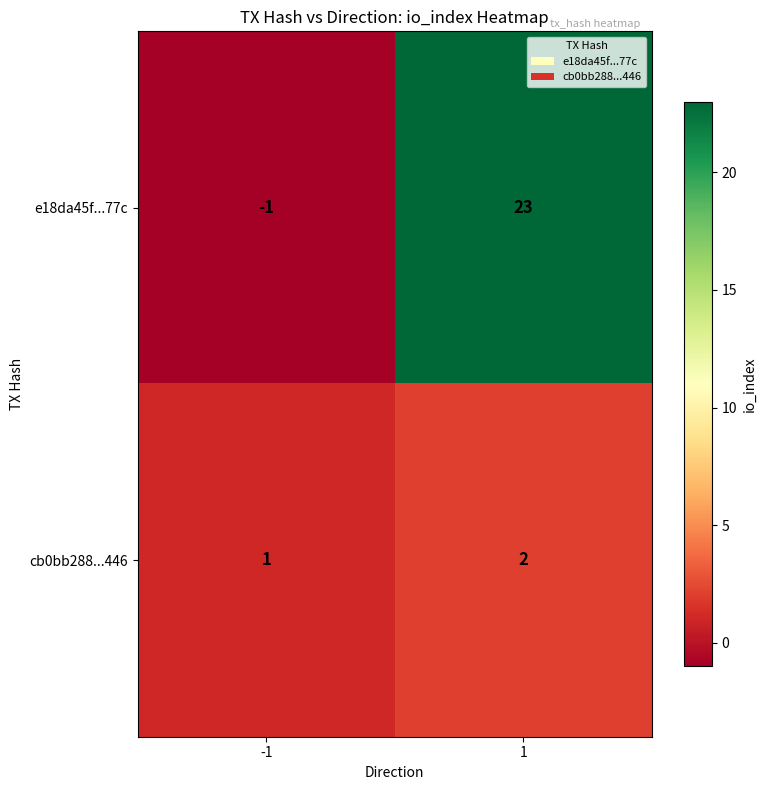

The value of e18da45f...77c at -1 is -1. True or false?

True